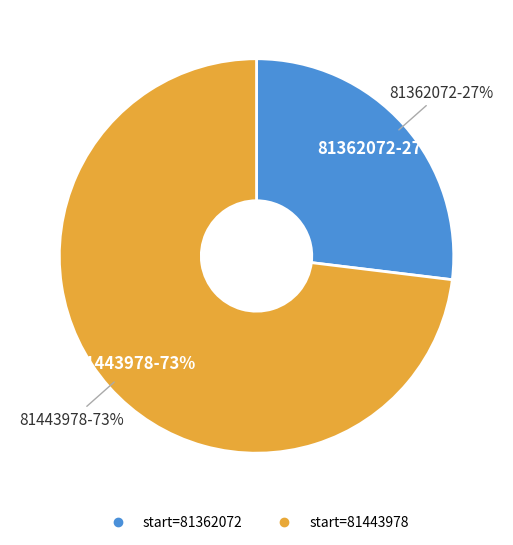

To the nearest percent, what is the combined percentage of 81443978 and 81362072?

100%